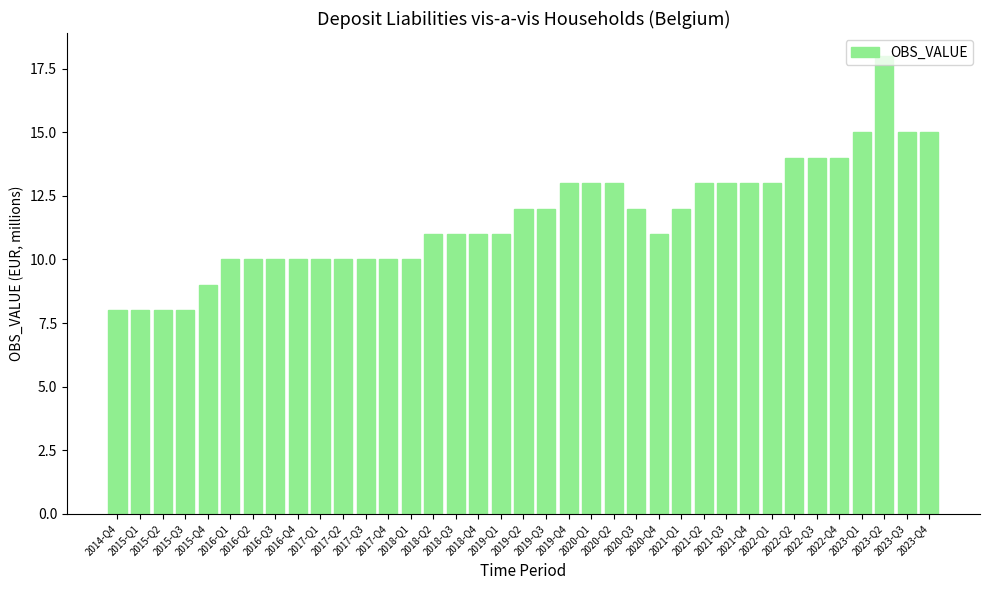

What is the sum of all values?

430